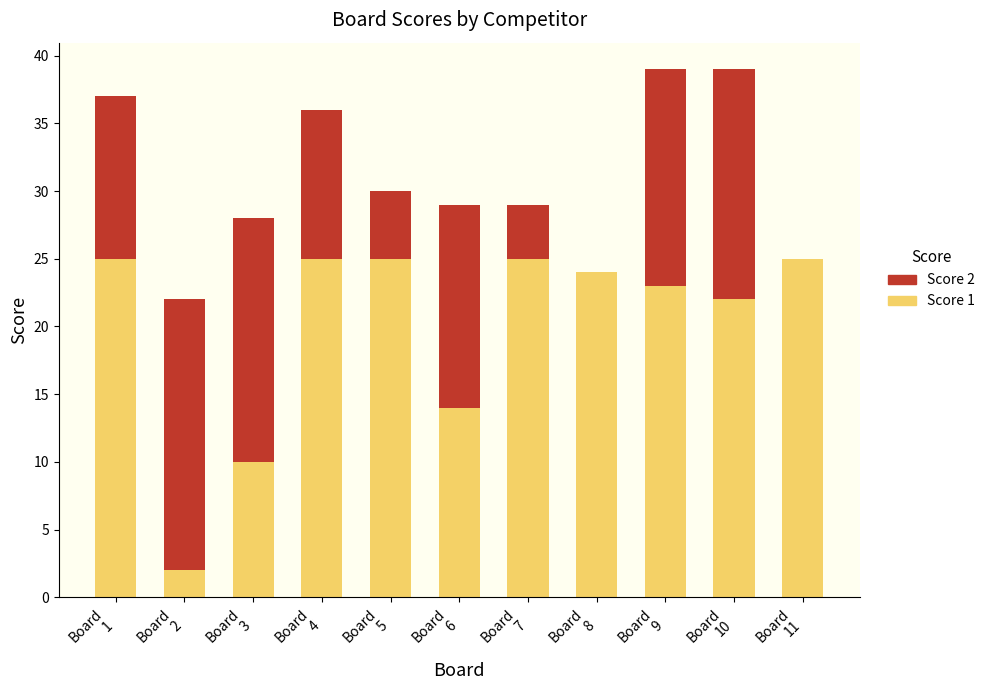

What is the highest value of the Score 1 series?

25